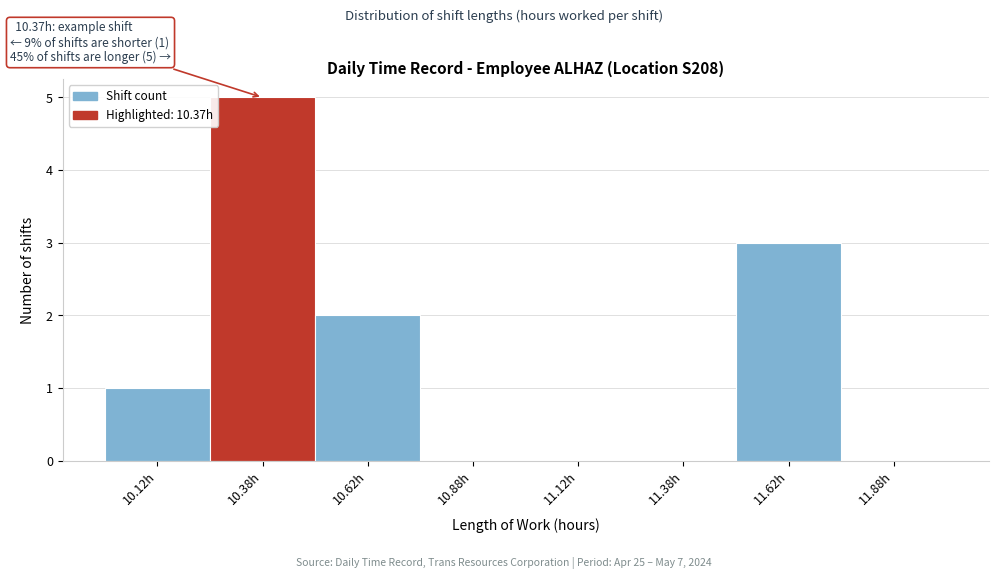

Which range on the x-axis has the tallest bar?

10.25 to 10.50